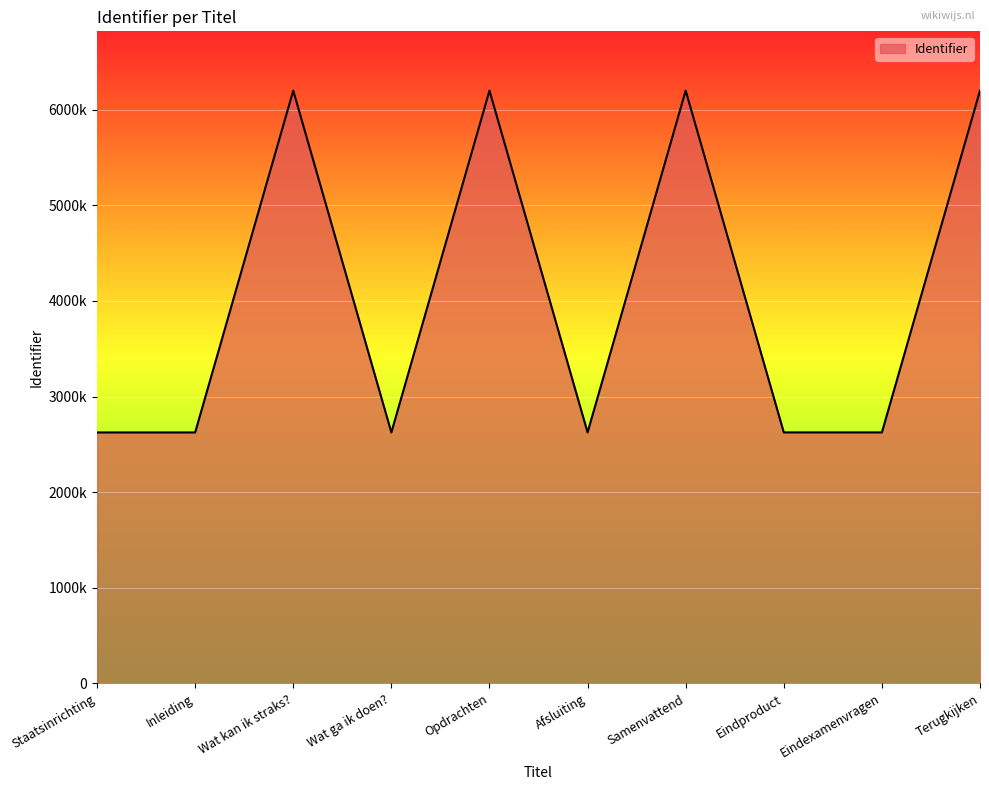

Where does the data first go above 2624705?

Wat kan ik straks?